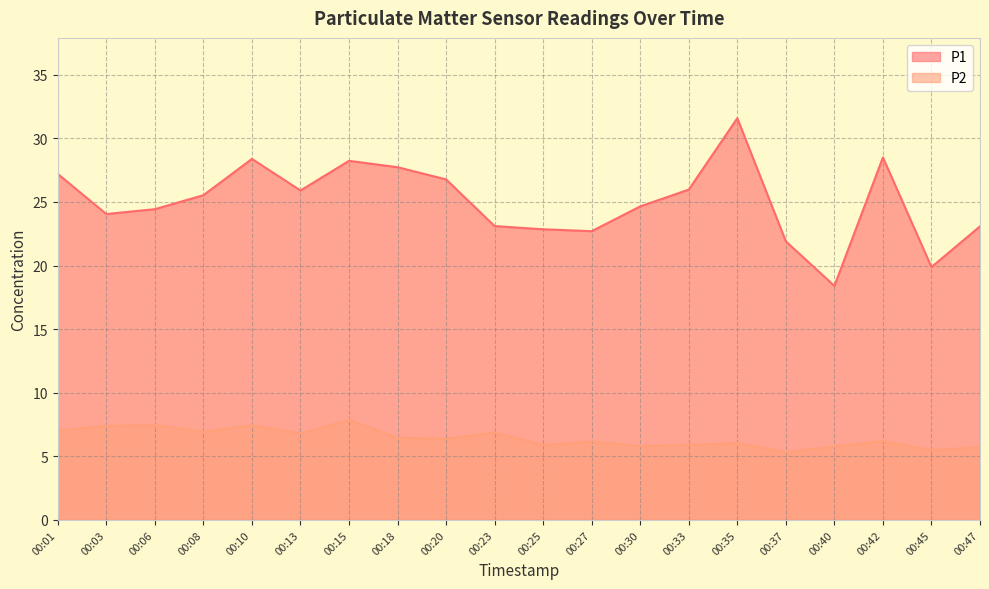

True or false: P1 has a value of 25.9 at 00:13.

True